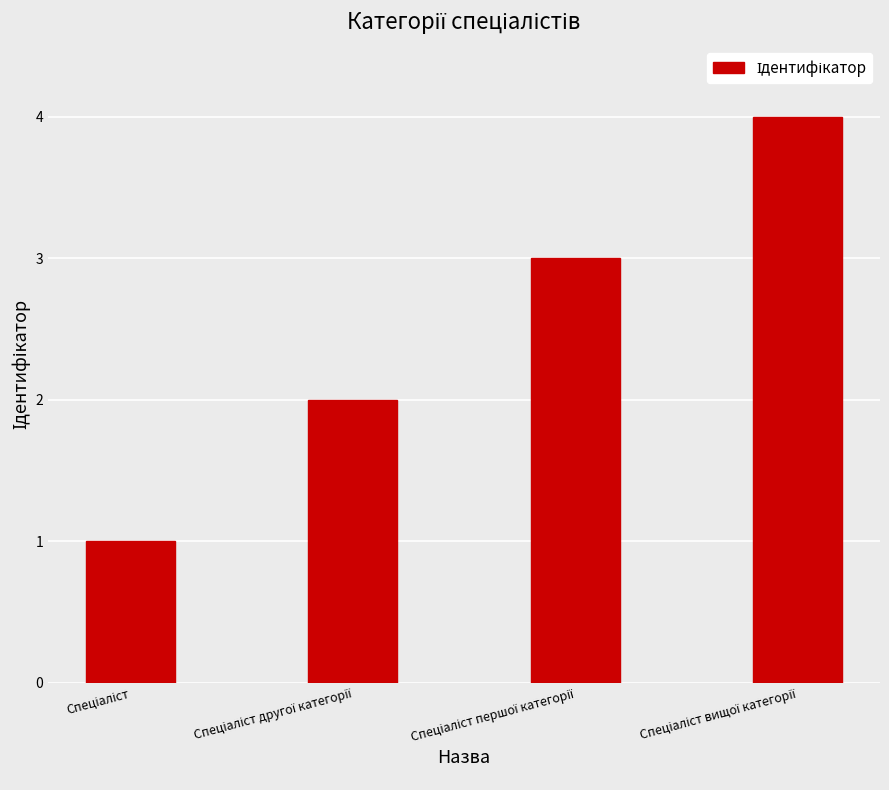

What is the difference between the maximum and minimum values?

3